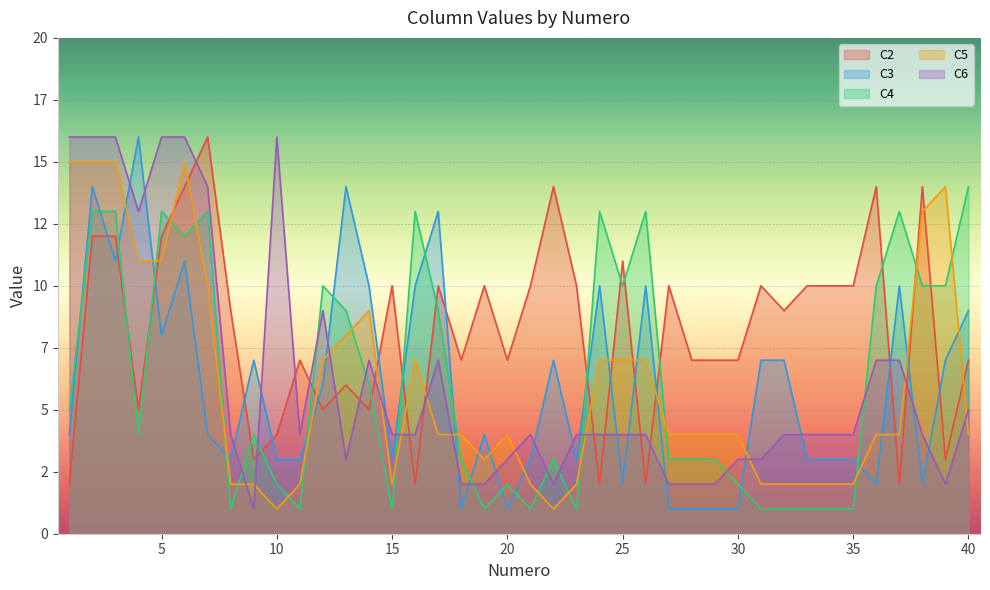

What is the sum of the C6 values at 18 and 25?

6